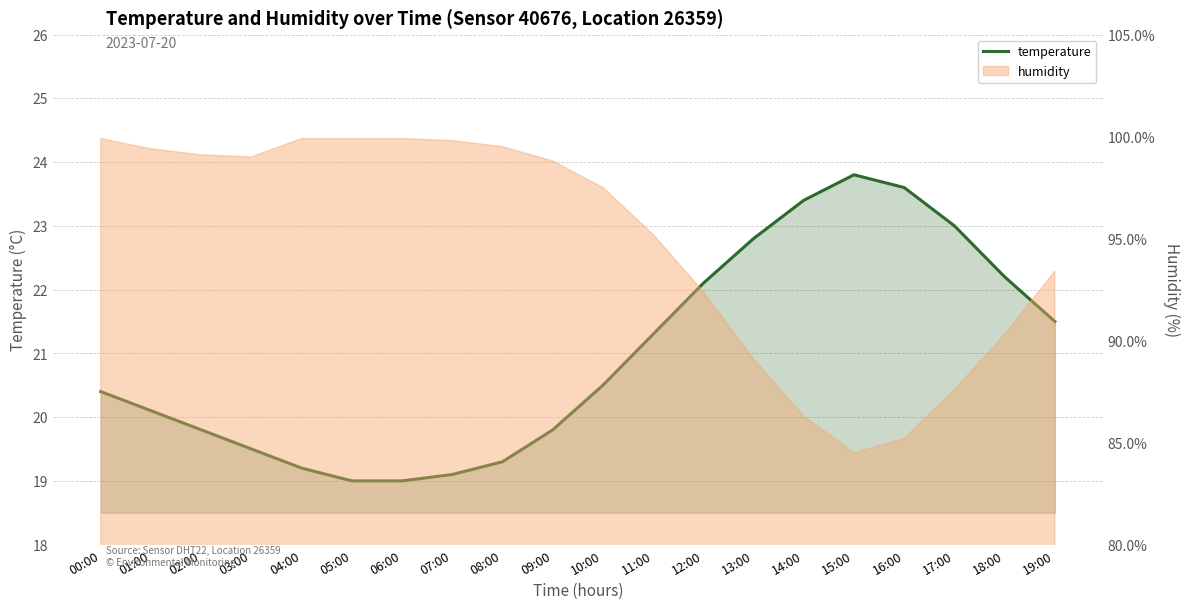

Rank the categories by value from highest to lowest.

15:00, 16:00, 14:00, 17:00, 13:00, 18:00, 12:00, 19:00, 11:00, 10:00, 00:00, 01:00, 02:00, 09:00, 03:00, 08:00, 04:00, 07:00, 05:00, 06:00